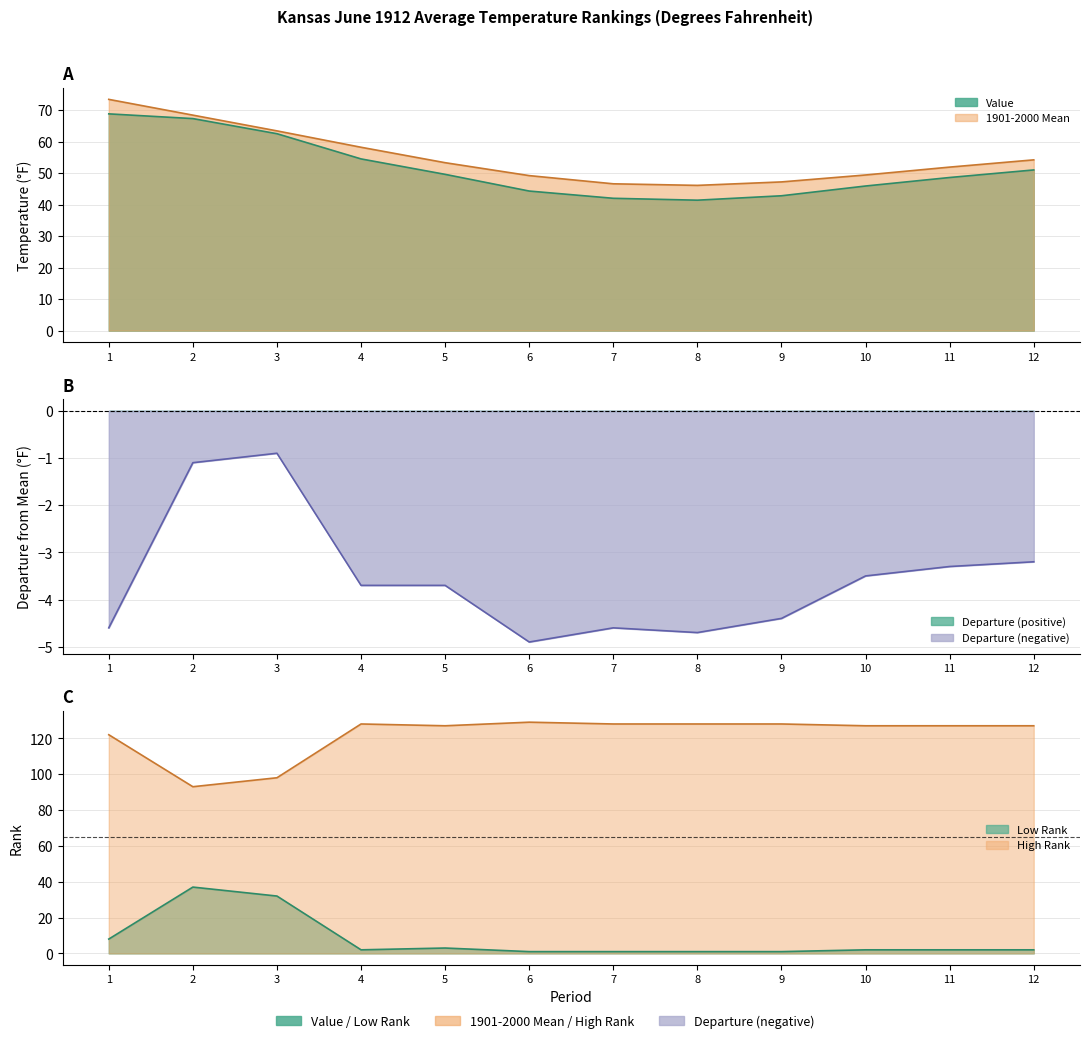

The Low Rank series shows 37.0 at 2. True or false?

True